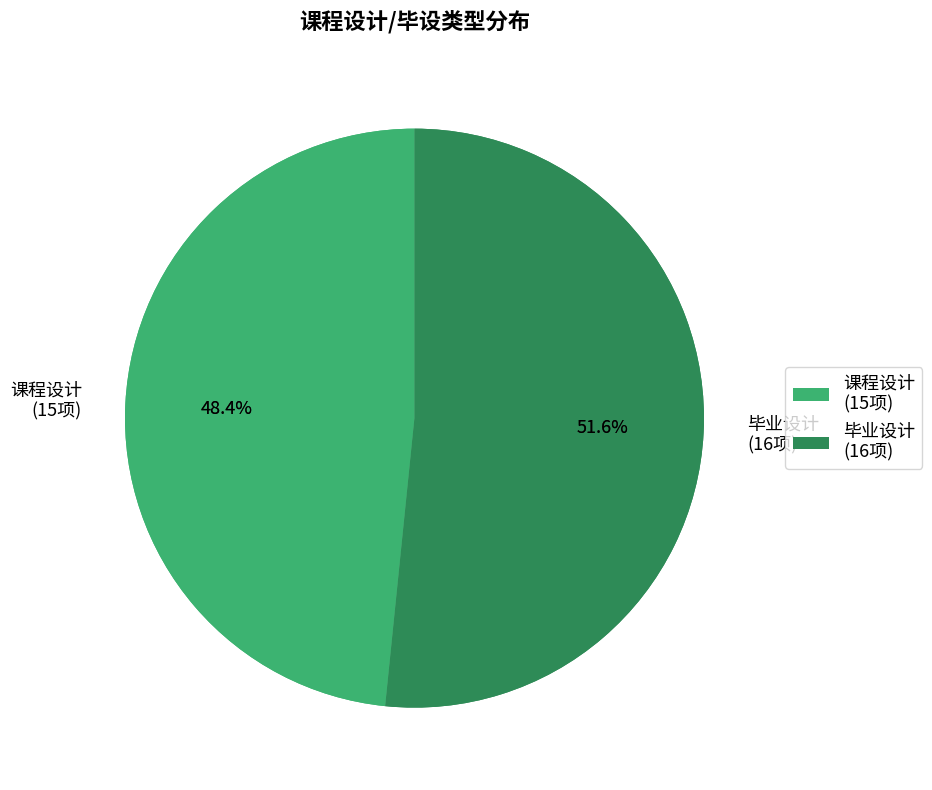

Which category accounts for the majority?

课程设计